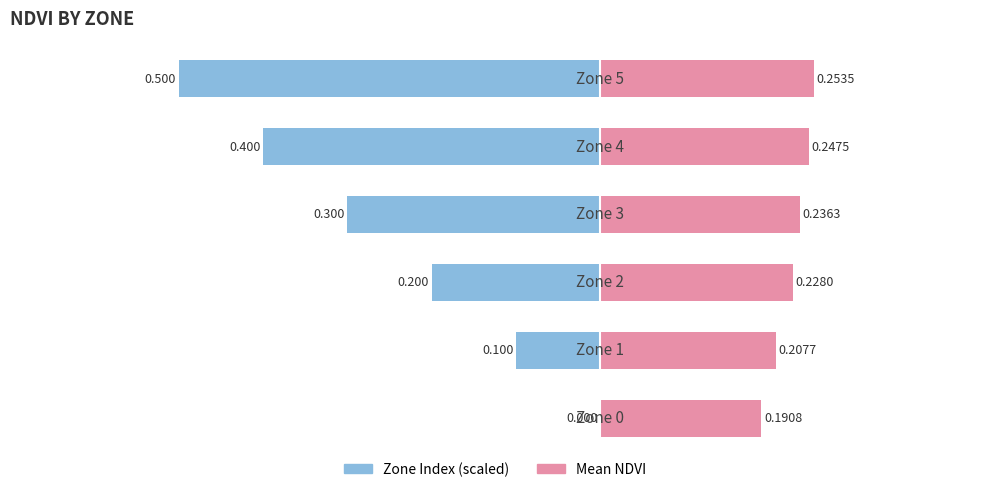

The value of Mean NDVI at 4 is 0.2. True or false?

True